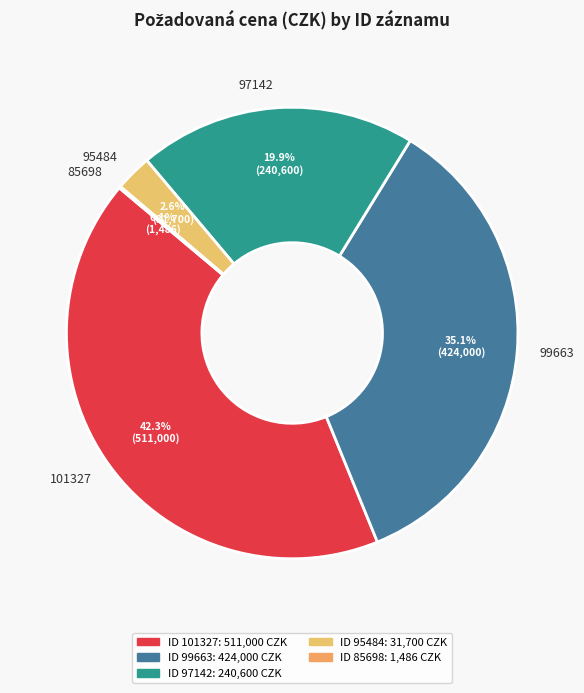

What is the largest slice in the pie chart?

101327